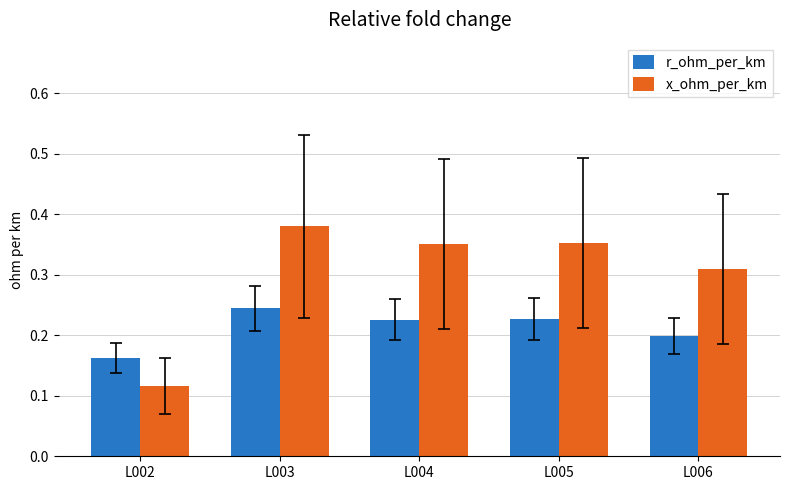

List the series in order of their overall mean, lowest first.

r_ohm_per_km, x_ohm_per_km